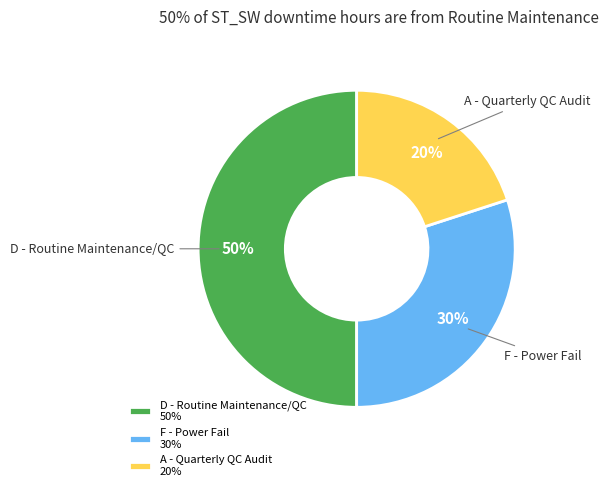

Is A - Quarterly QC Audit 20% the majority of the pie?

No